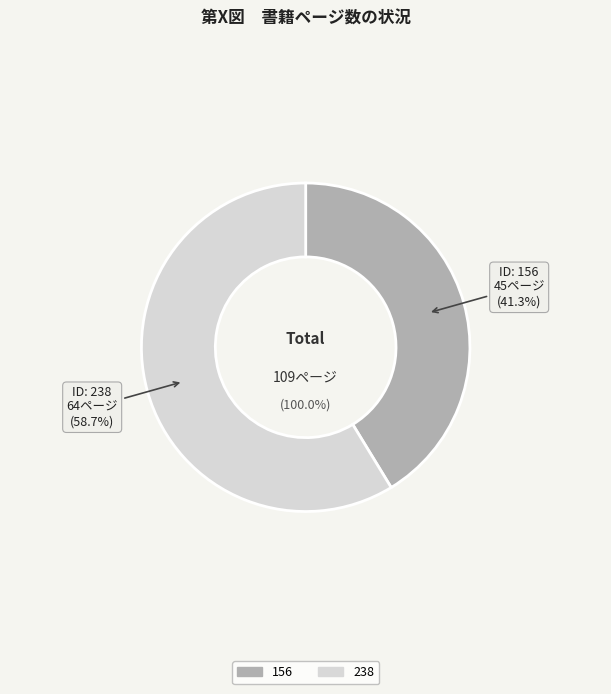

To the nearest percent, what is the combined percentage of 156 and 238?

100%